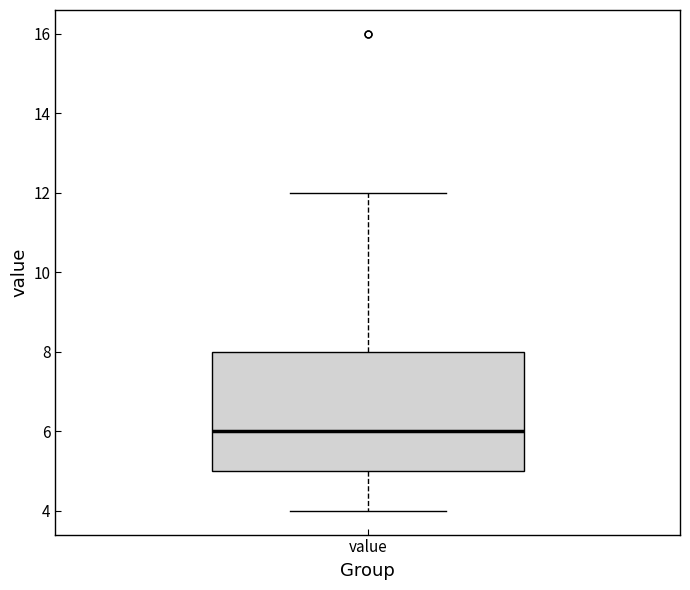

Transcribe this box plot: give where the median line is, the range the box spans, and where the two whiskers end, as read against the y-axis. The values are not printed on the chart, so give them approximately, as read against the axis.

median 6, box 5 to 8, whiskers 4 to 12